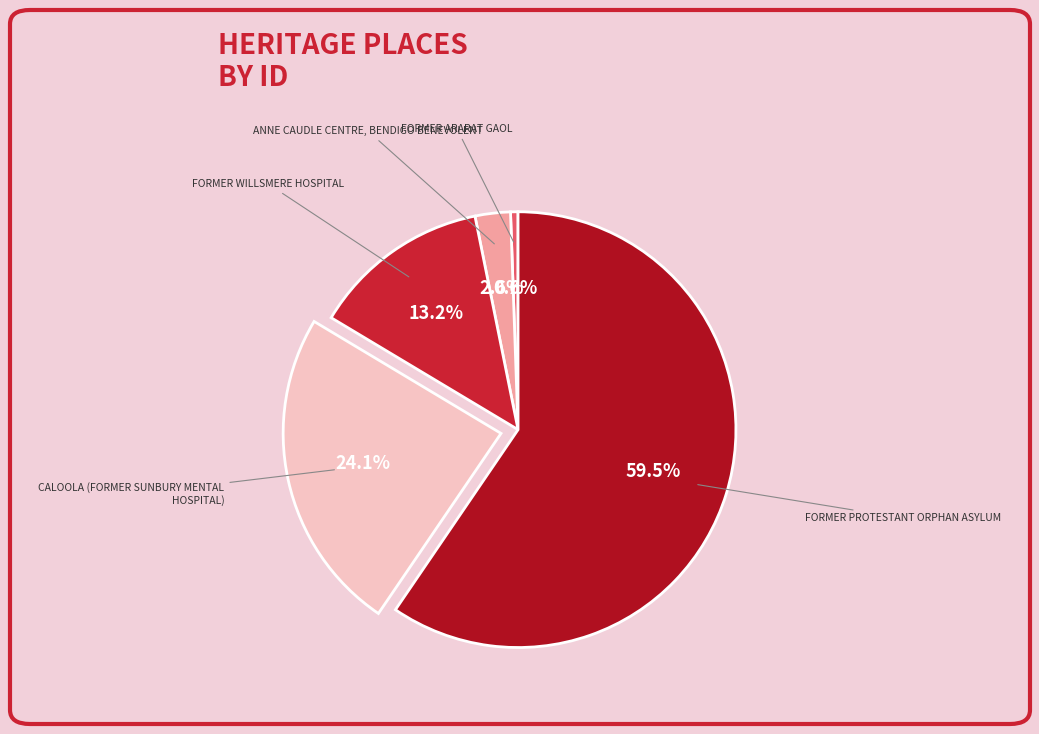

Which slice is the smallest?

FORMER ARARAT GAOL